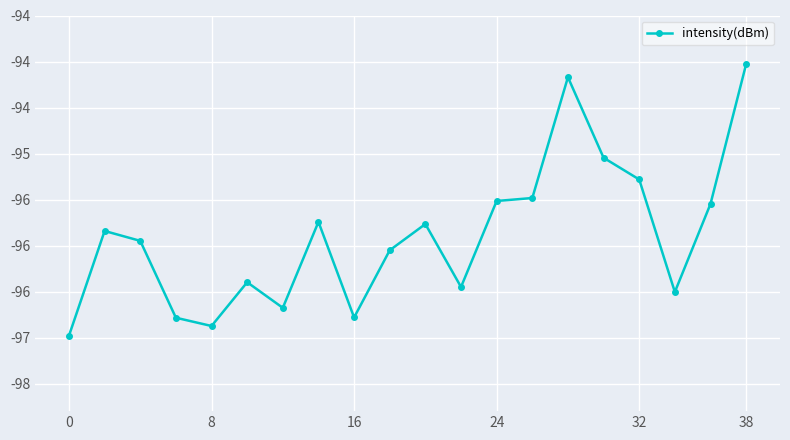

Does the chart have visible grid lines?

Yes